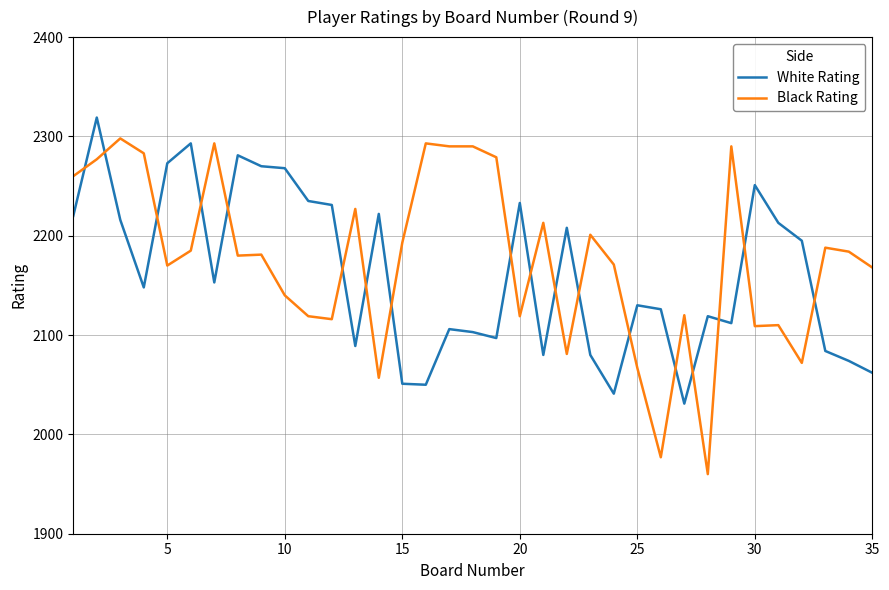

True or false: White Rating and Black Rating cross at least once.

True